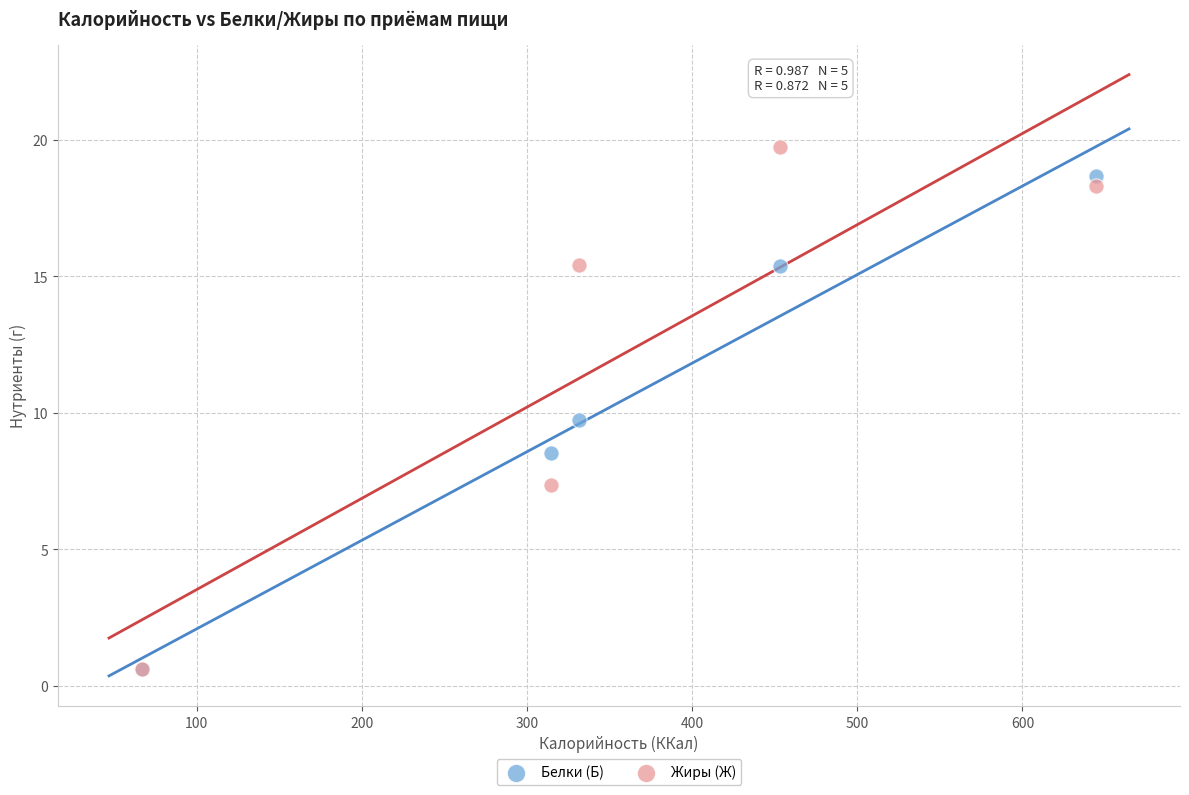

Which series has the widest spread of Y values?

Жиры (Ж)